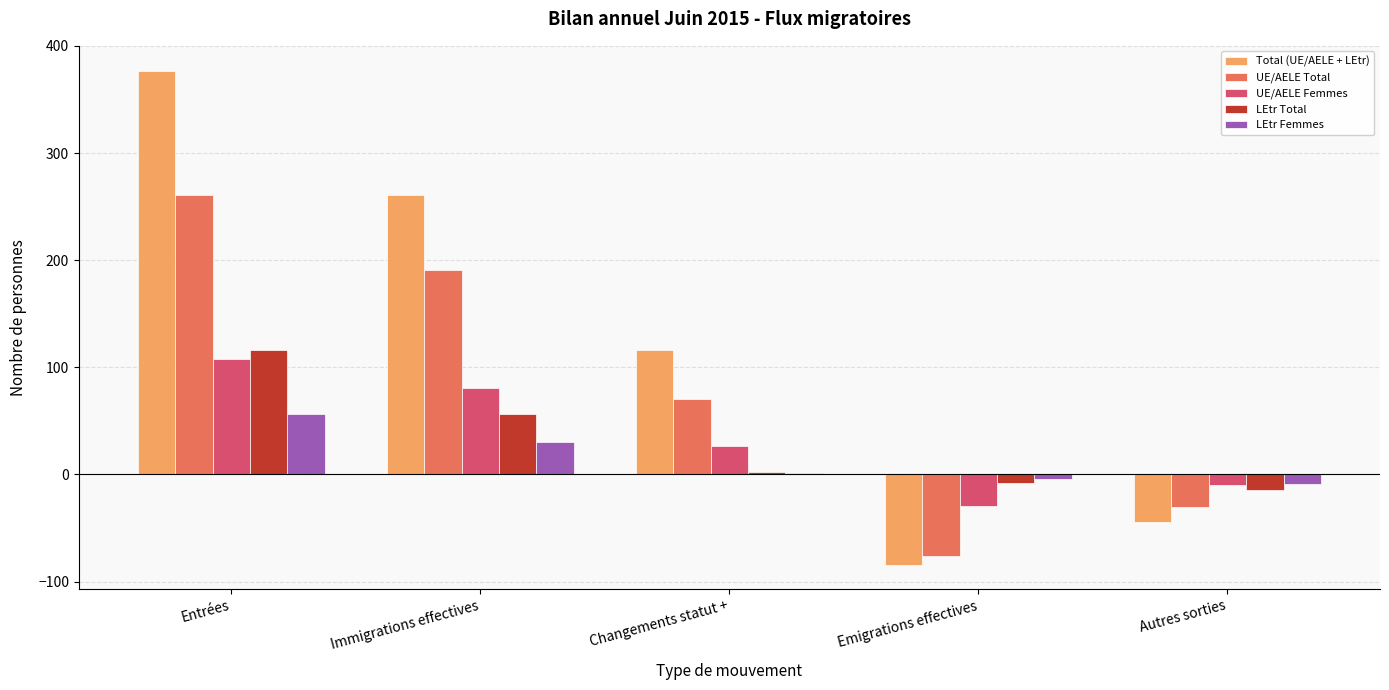

What is the maximum value shown in the chart?

377